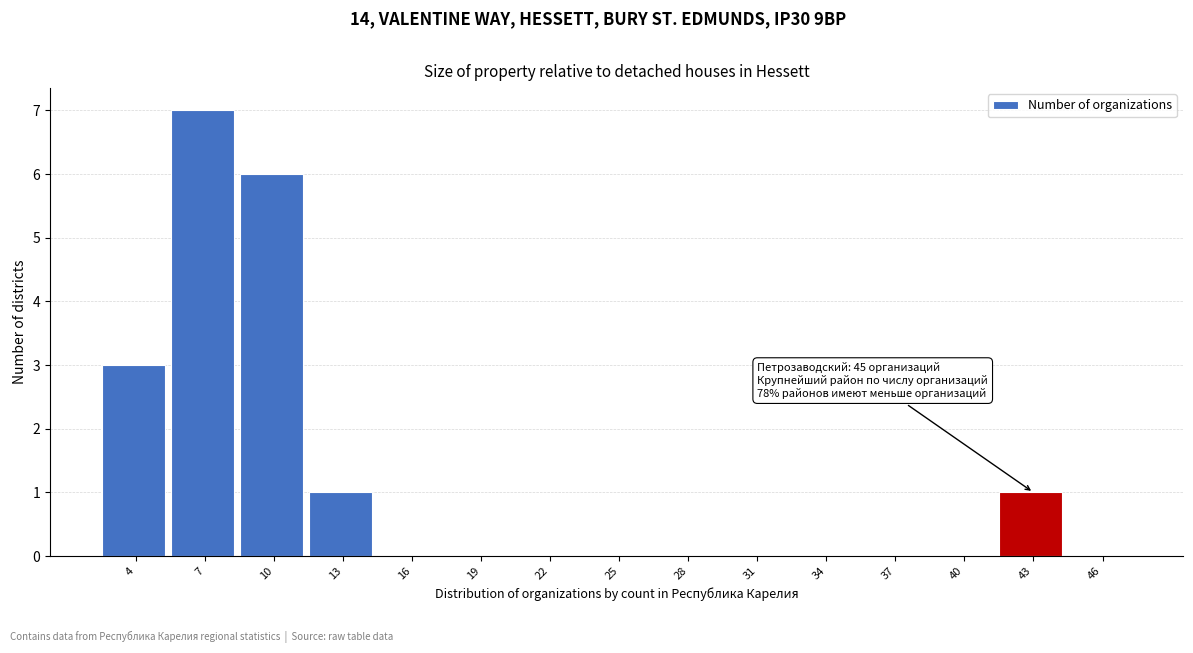

Reading left to right, what are all the values shown in this chart?

4=3	7=7	10=6	13=1	16=0	19=0	22=0	25=0	28=0	31=0	34=0	37=0	40=0	43=1	46=0